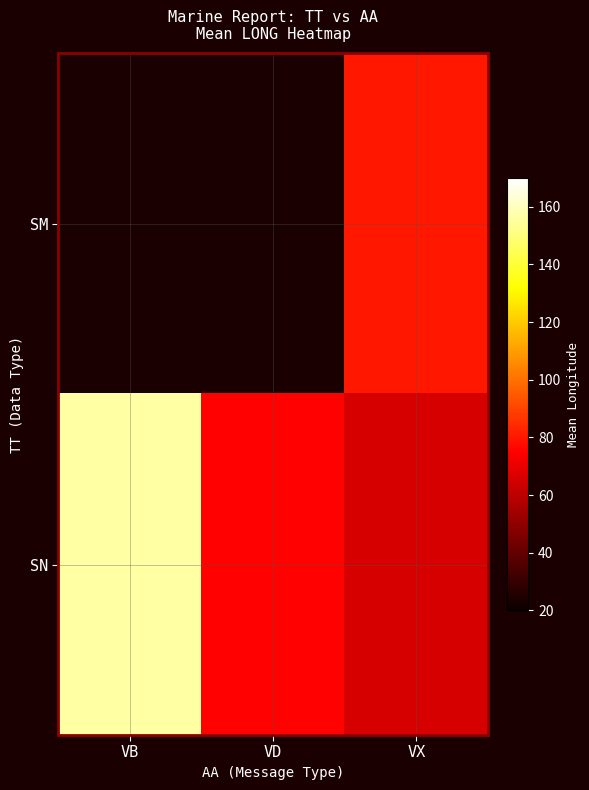

What is the sum of all SN values?

297.9